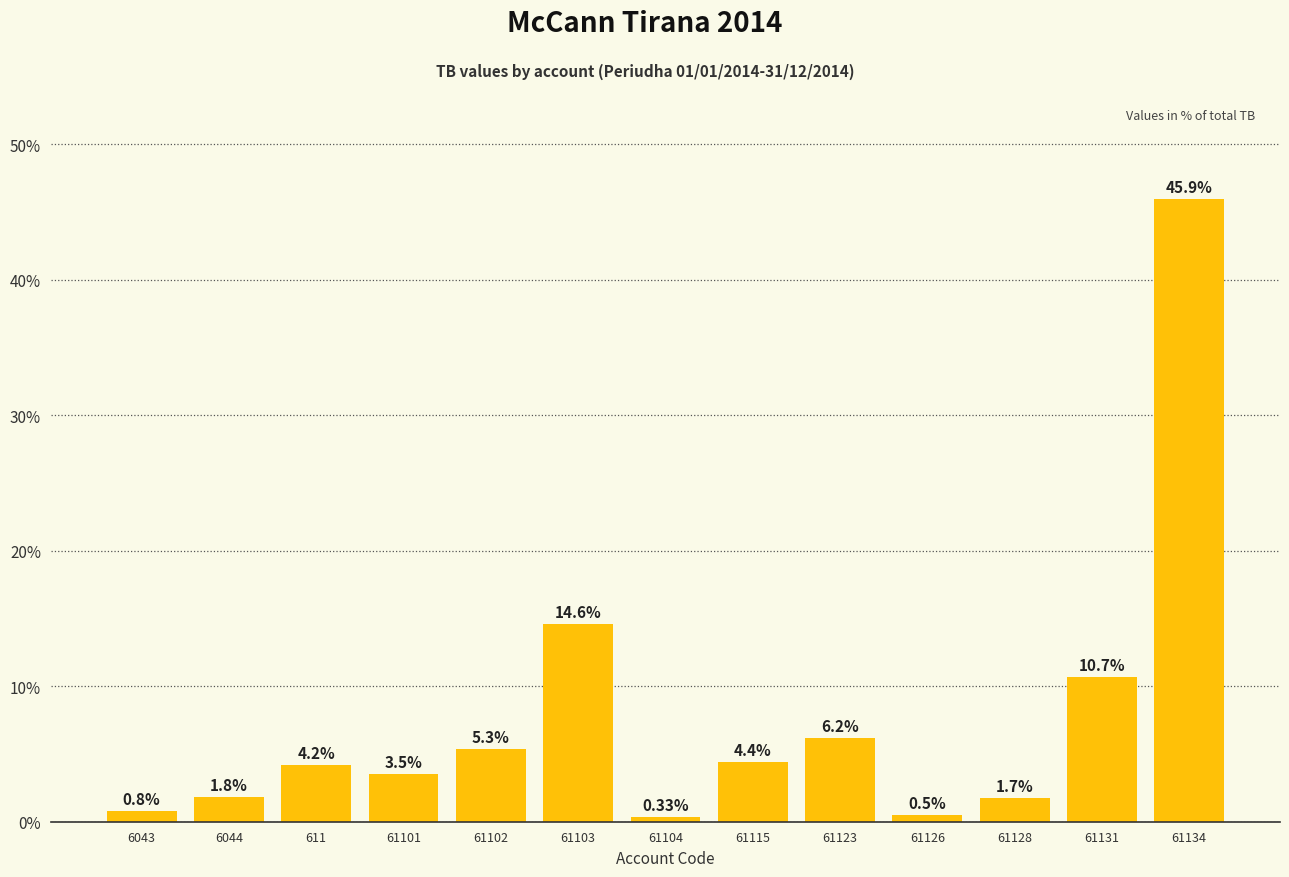

Rank the categories by value from highest to lowest.

61134, 61103, 61131, 61123, 61102, 61115, 611, 61101, 6044, 61128, 6043, 61126, 61104